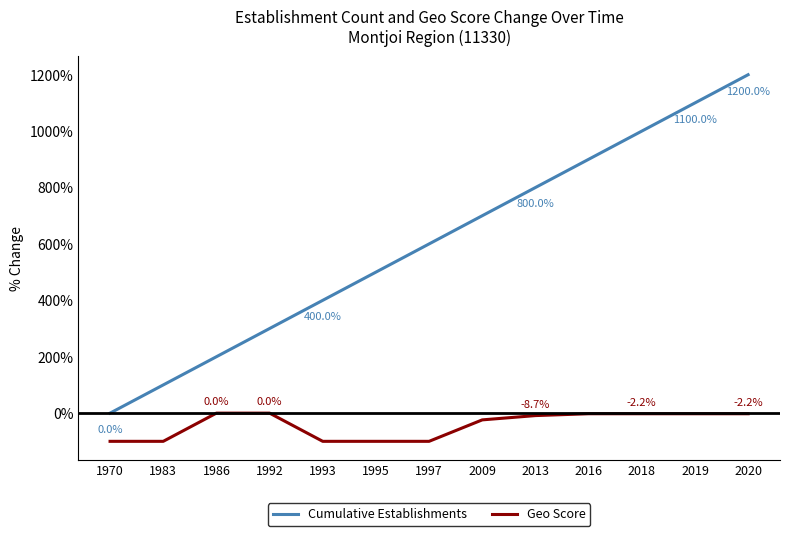

Rank the series by their maximum value, from highest to lowest.

Cumulative Establishments, Geo Score